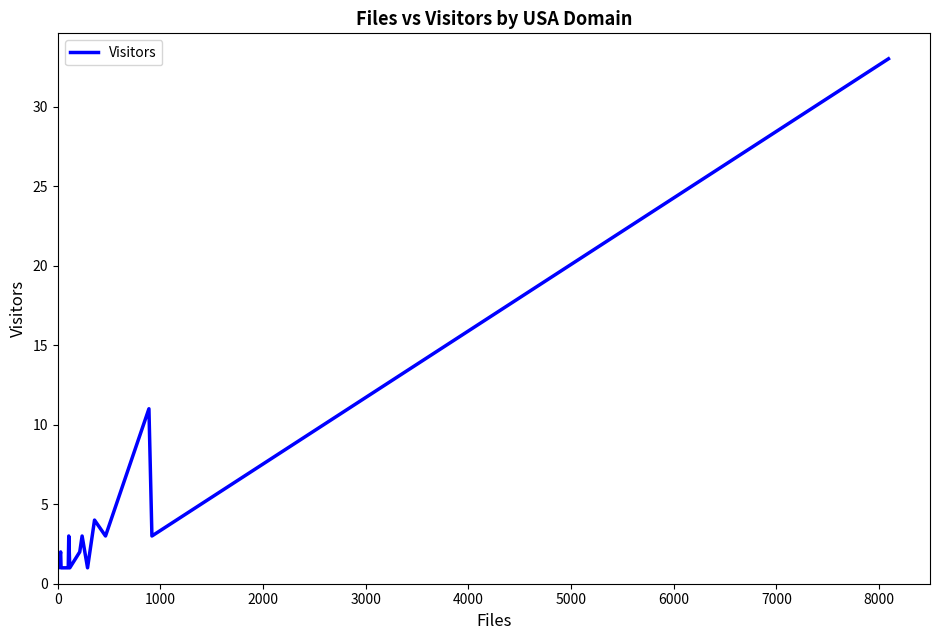

What position from the left is 8000?

9